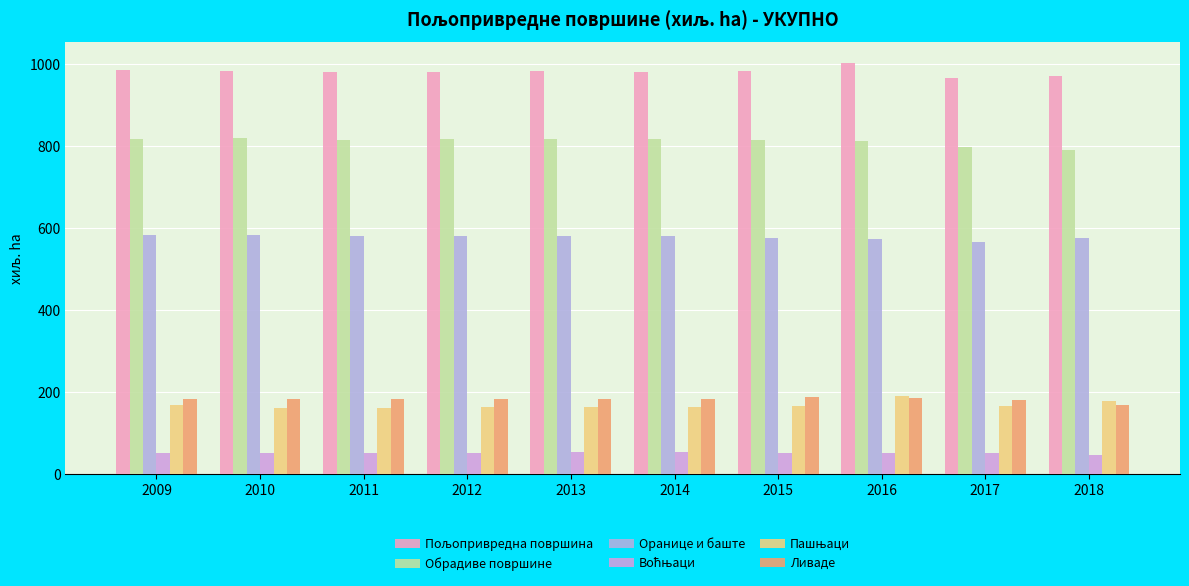

Rank the series at 2015 from lowest to highest value.

Воћњаци, Пашњаци, Ливаде, Оранице и баште, Обрадиве површине, Пољопривредна површина